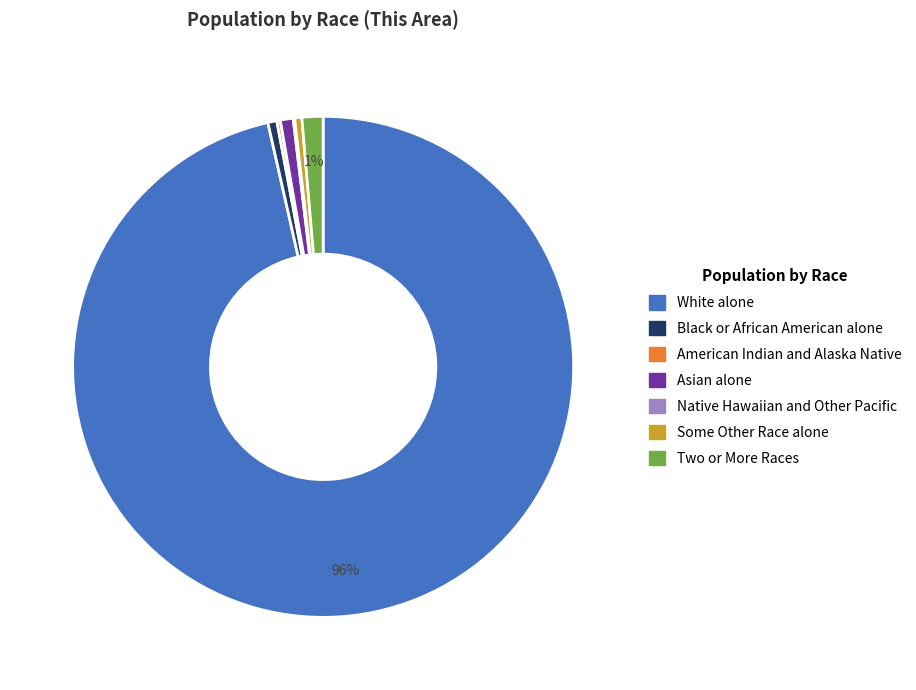

Does any single category account for the majority?

Yes